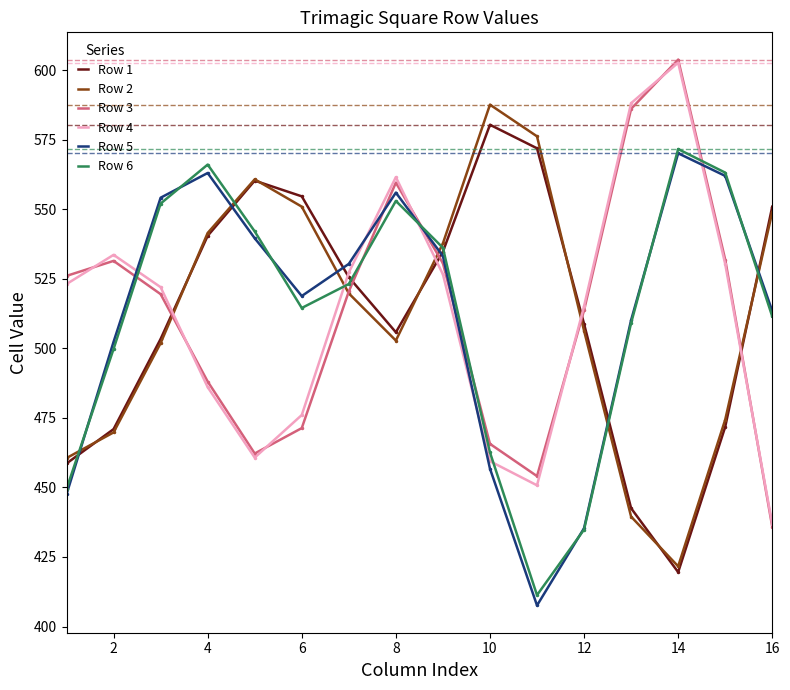

How many interior local valleys does the Row 2 series have?

2